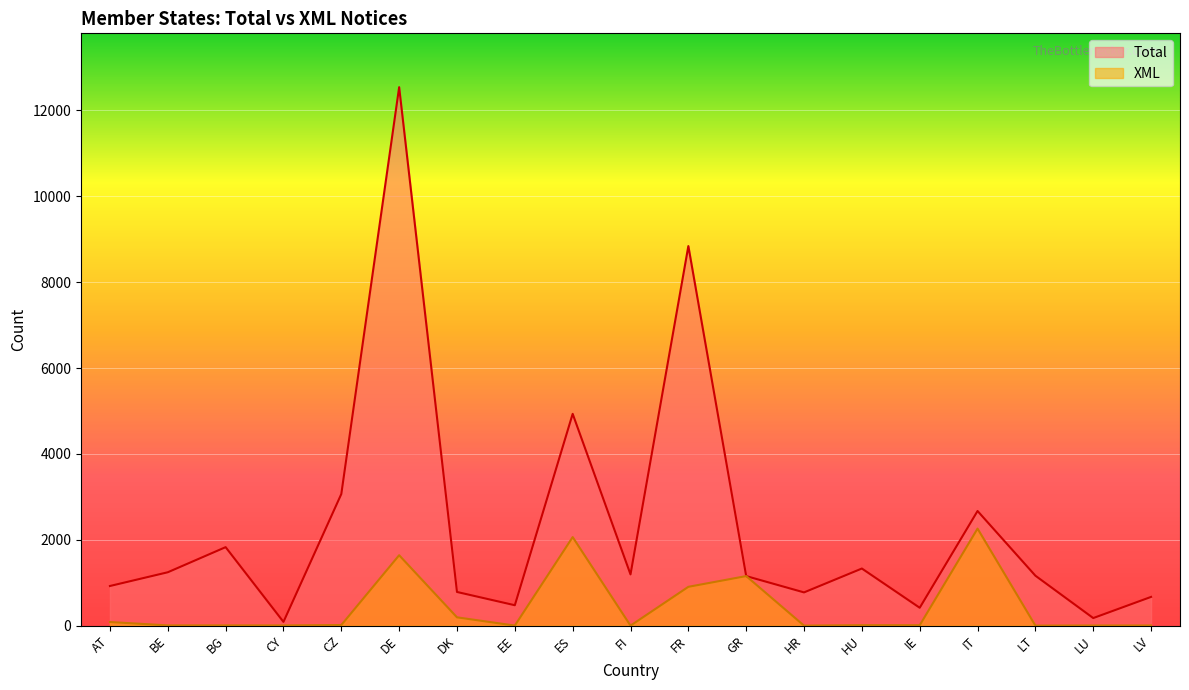

What is the label of the 12th point from the right?

EE